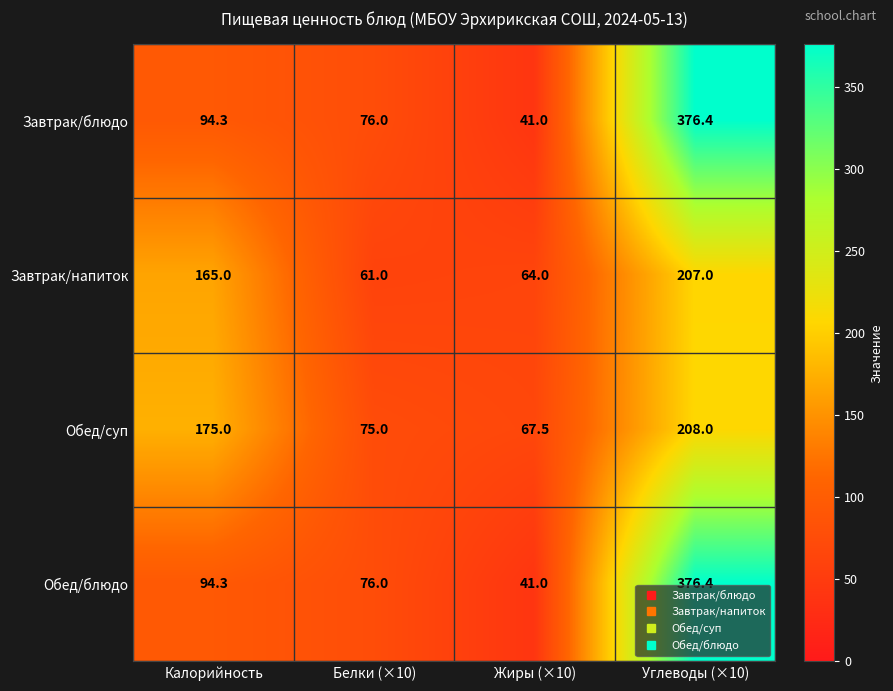

Which label corresponds to the largest value in the chart?

Углеводы (×10)